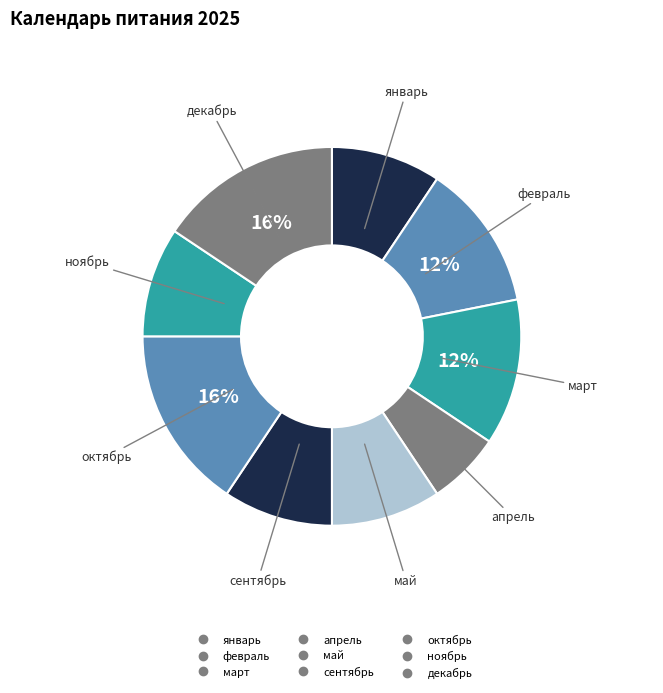

Which slice is the largest?

октябрь